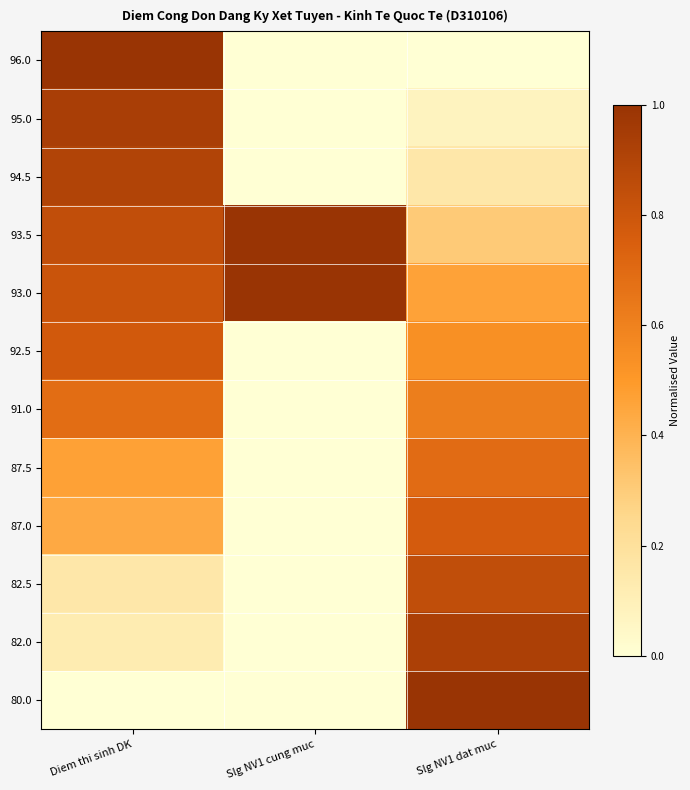

Reading left to right, extract all data points from this chart.

96.0: Diem thi sinh DK=1.0	Slg NV1 cung muc=0.0	Slg NV1 dat muc=0.0
95.0: Diem thi sinh DK=0.9	Slg NV1 cung muc=0.0	Slg NV1 dat muc=0.1
94.5: Diem thi sinh DK=0.9	Slg NV1 cung muc=0.0	Slg NV1 dat muc=0.2
93.5: Diem thi sinh DK=0.8	Slg NV1 cung muc=1.0	Slg NV1 dat muc=0.3
93.0: Diem thi sinh DK=0.8	Slg NV1 cung muc=1.0	Slg NV1 dat muc=0.5
92.5: Diem thi sinh DK=0.8	Slg NV1 cung muc=0.0	Slg NV1 dat muc=0.5
91.0: Diem thi sinh DK=0.7	Slg NV1 cung muc=0.0	Slg NV1 dat muc=0.6
87.5: Diem thi sinh DK=0.5	Slg NV1 cung muc=0.0	Slg NV1 dat muc=0.7
87.0: Diem thi sinh DK=0.4	Slg NV1 cung muc=0.0	Slg NV1 dat muc=0.8
82.5: Diem thi sinh DK=0.2	Slg NV1 cung muc=0.0	Slg NV1 dat muc=0.8
82.0: Diem thi sinh DK=0.1	Slg NV1 cung muc=0.0	Slg NV1 dat muc=0.9
80.0: Diem thi sinh DK=0.0	Slg NV1 cung muc=0.0	Slg NV1 dat muc=1.0